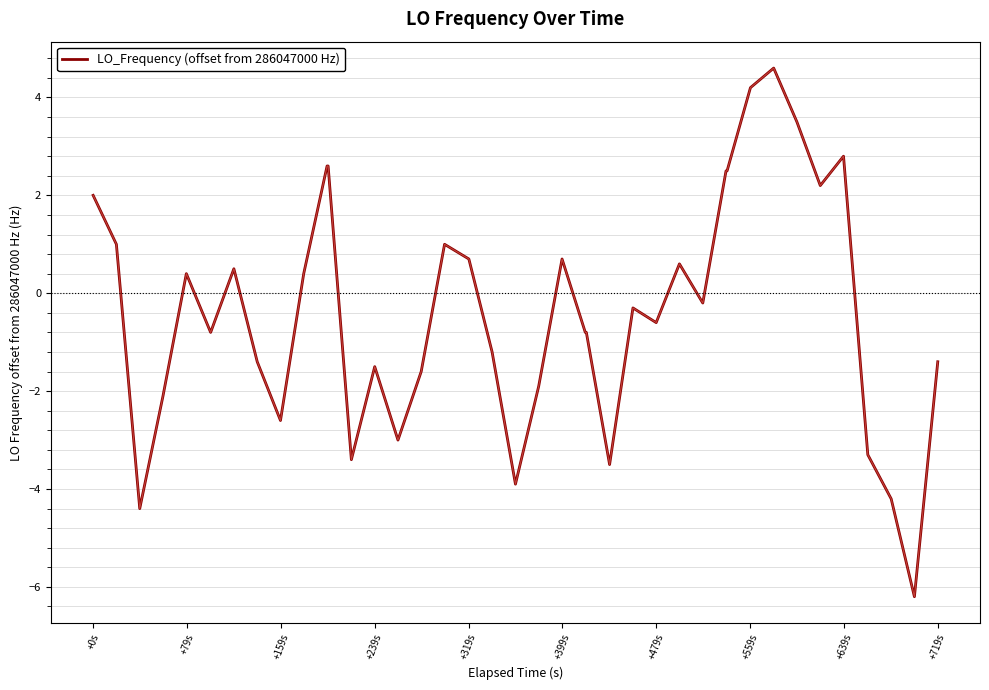

What is the average value?

-0.4